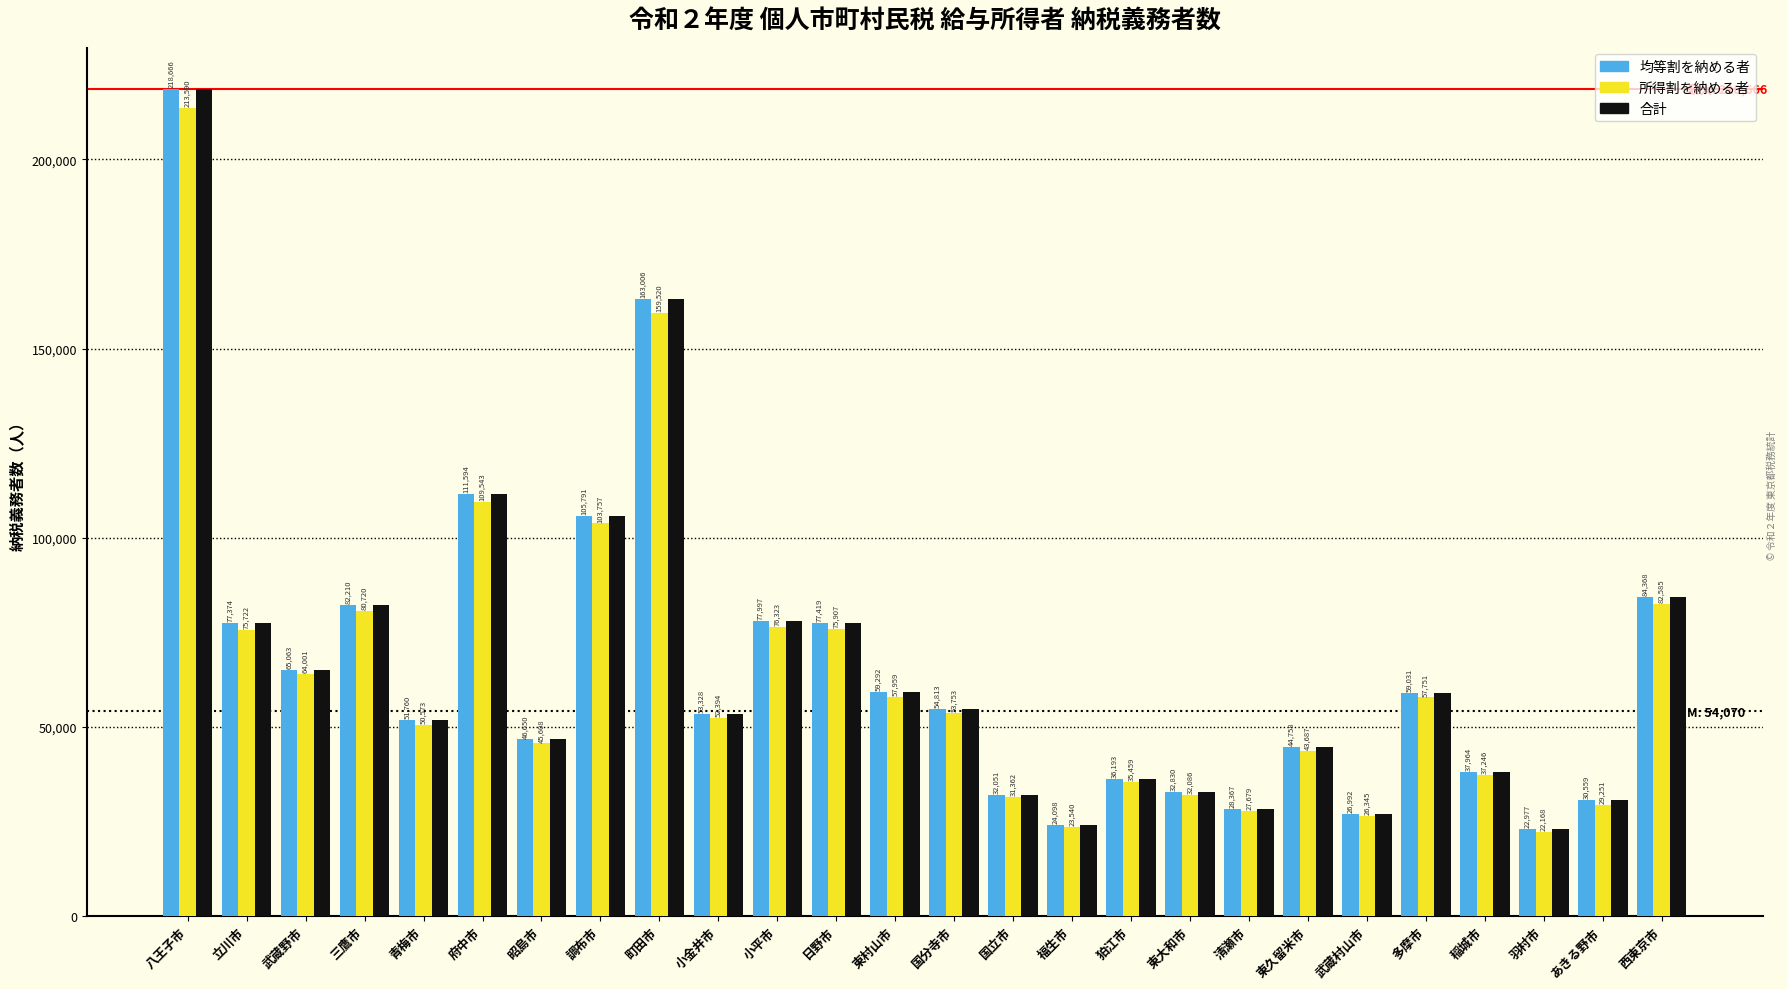

Reading left to right, transcribe all the data shown in this chart.

均等割を納める者: 218666	77374	65063	82210	51760	111594	46650	105791	163006	53328	77997	77419	59292	54813	32051	24098	36193	32830	28367	44758	26992	59031	37964	22977	30559	84368
所得割を納める者: 213590	75722	64001	80720	50573	109543	45608	103757	159520	52394	76323	75907	57959	53753	31362	23540	35459	32086	27679	43687	26345	57751	37246	22168	29251	82585
合計: 218666	77374	65063	82210	51760	111594	46650	105791	163006	53328	77997	77419	59292	54813	32051	24098	36193	32830	28367	44758	26992	59031	37964	22977	30559	84368